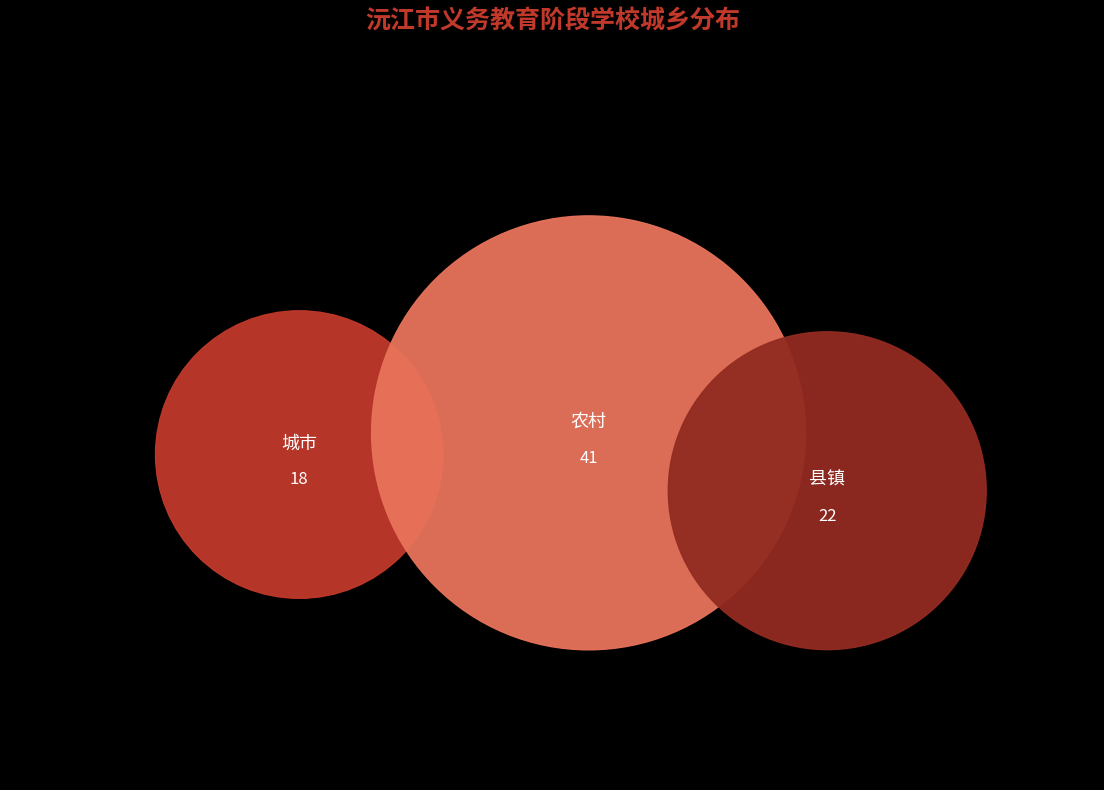

To the nearest percent, what portion does 县镇 represent?

27%